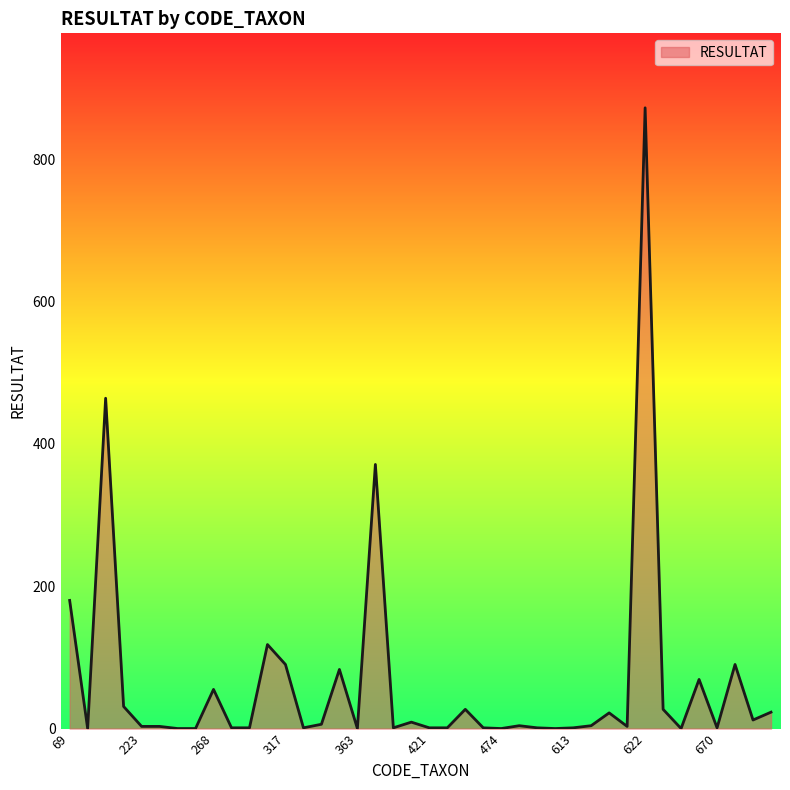

What is the maximum value shown in the chart?

872